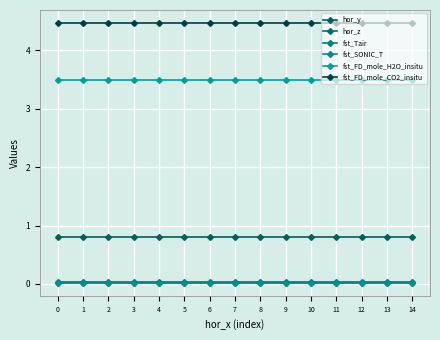

True or false: hor_y and fst_FD_mole_CO2_insitu cross at least once.

False